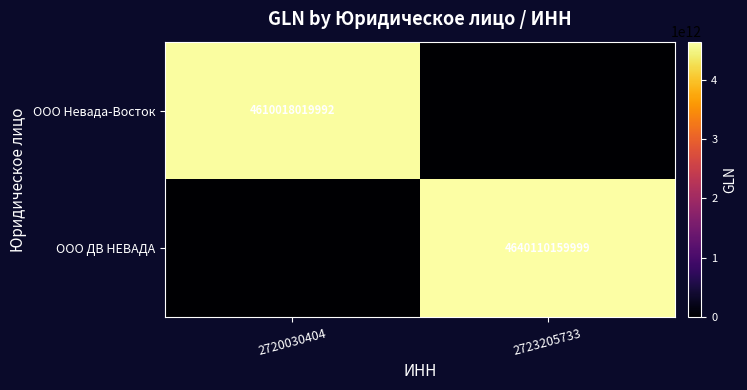

What is the total value across all series at 2723205733?

4640110159999